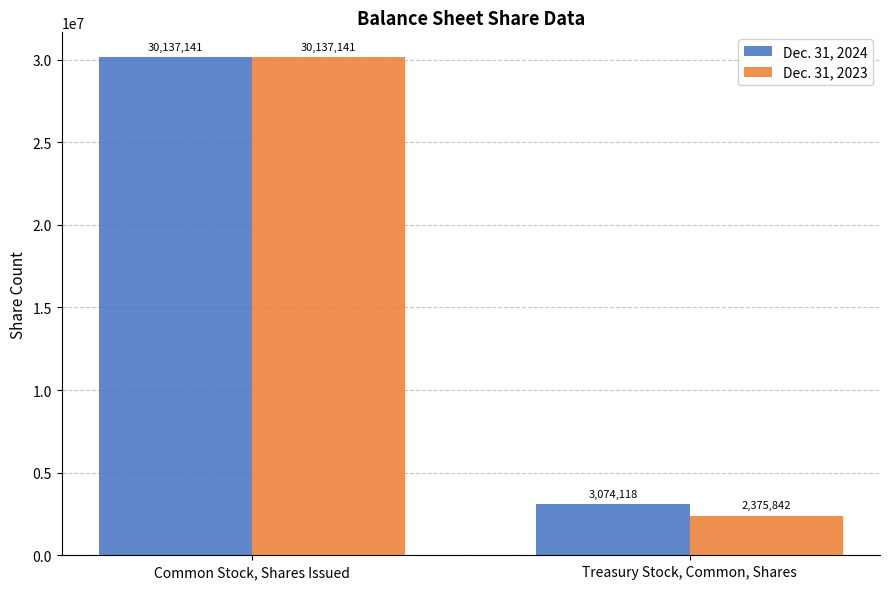

At how many categories does at least one series exceed 3420254?

1